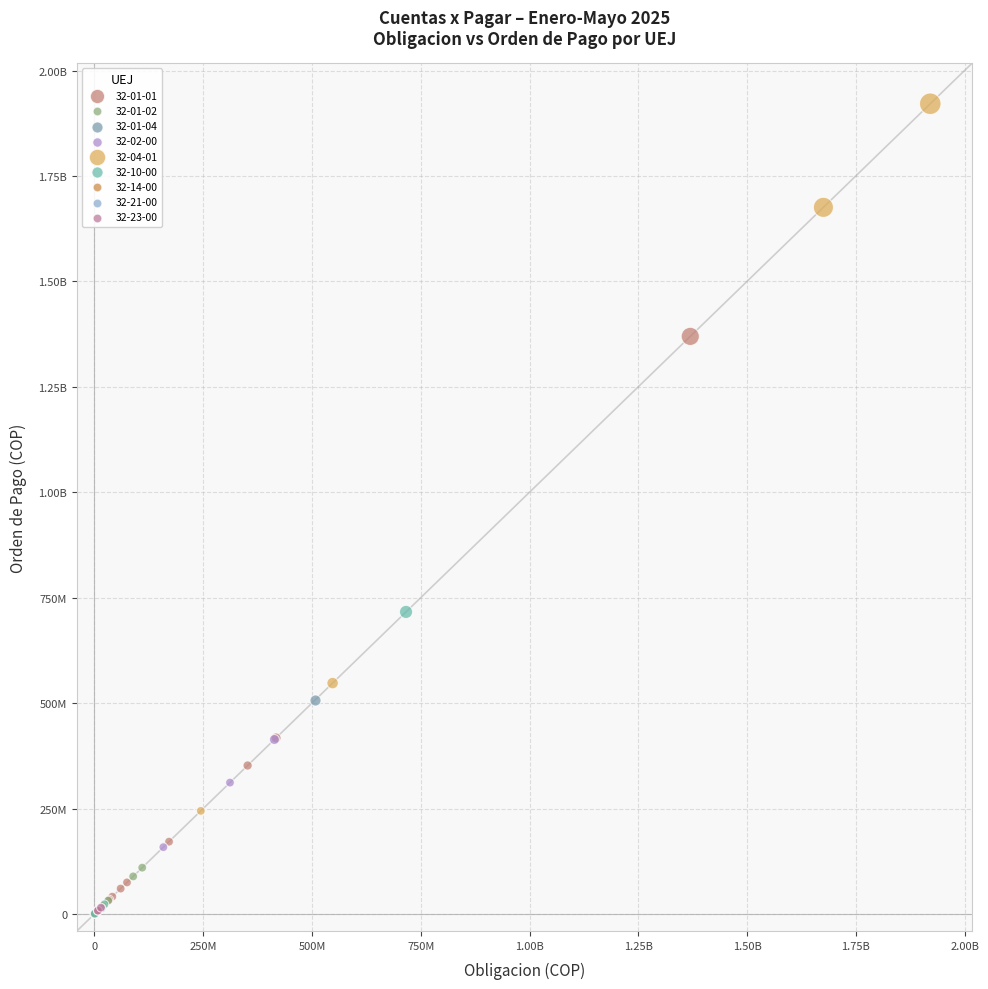

What are all the series names shown in the legend?

32-01-01, 32-01-02, 32-01-04, 32-02-00, 32-04-01, 32-10-00, 32-14-00, 32-21-00, 32-23-00